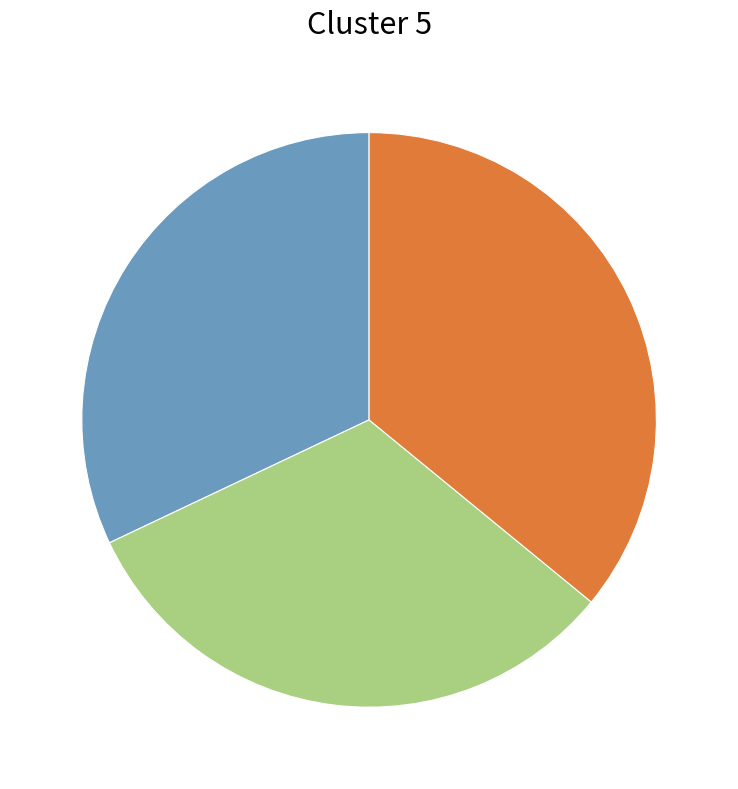

Is there any slice that represents more than half of the pie?

No